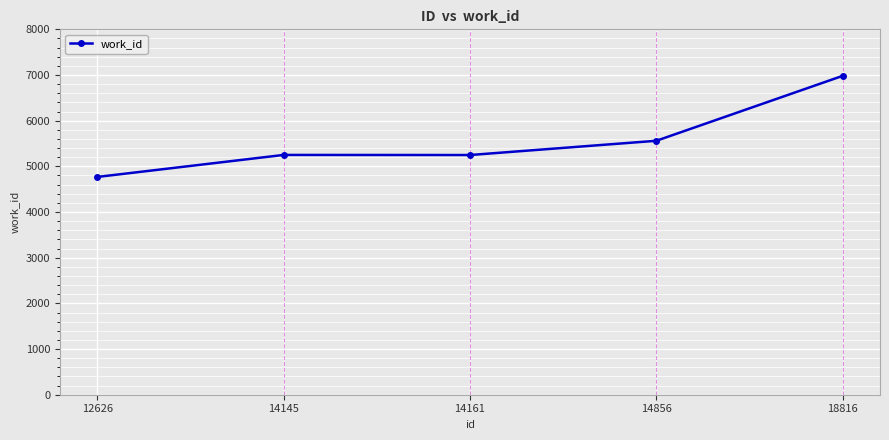

What is the difference between the values at 14856 and 18816?

1422